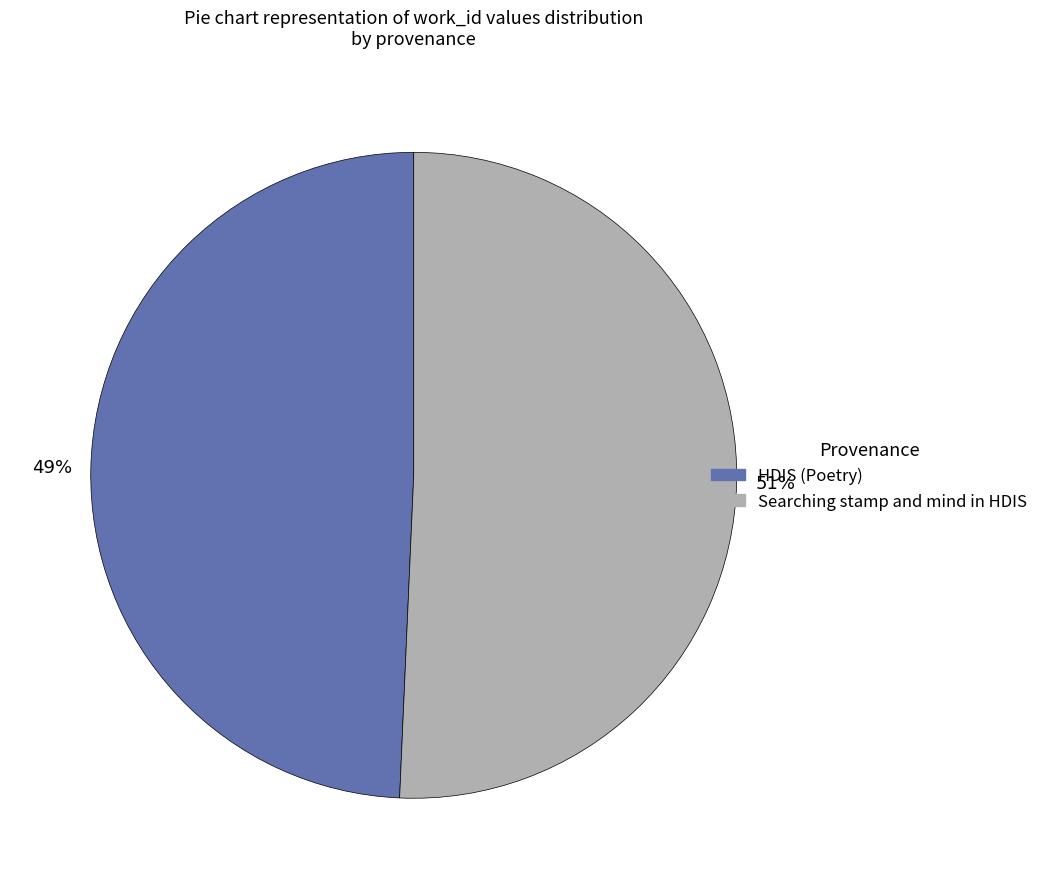

How many slices are in this pie chart?

2